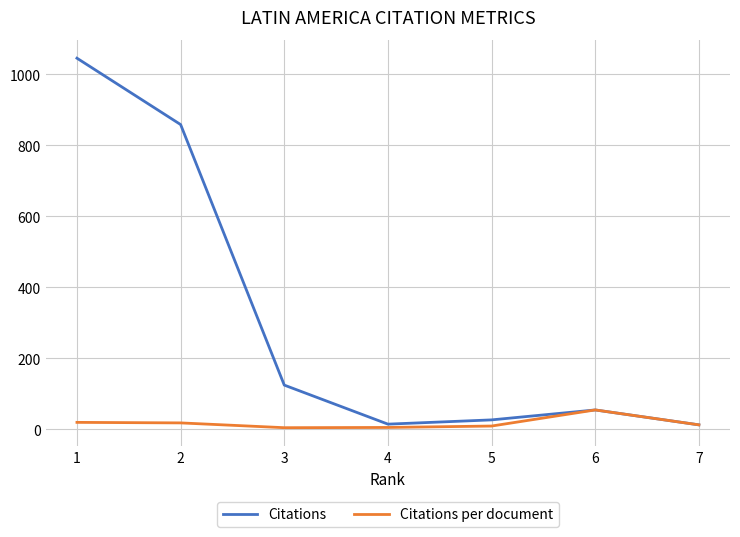

True or false: Citations and Citations per document intersect in this chart.

False